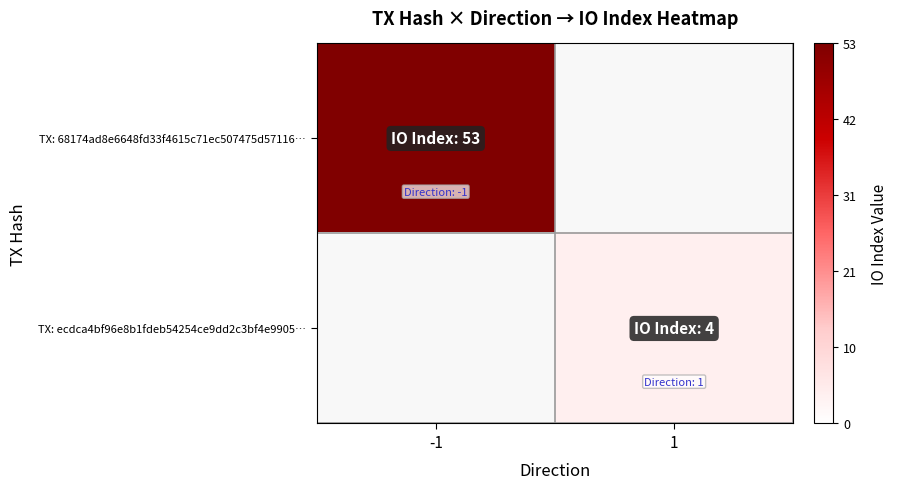

Is it true that TX: ecdca4bf96e8b1fdeb54254ce9dd2c3bf4e9905… equals 4.0 at 1?

True